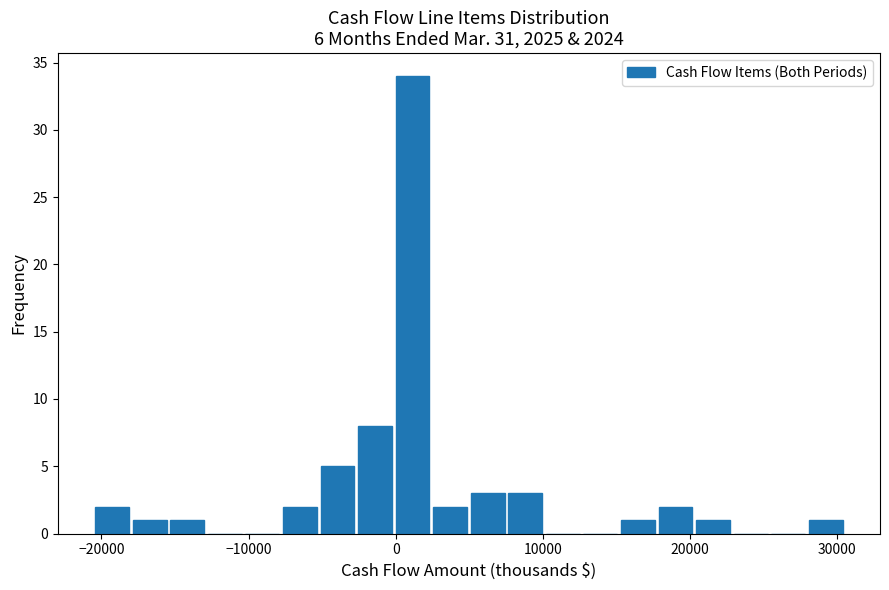

Around what value on the x-axis is the tallest bar? Give the approximate position of its centre, as read against the axis.

1000